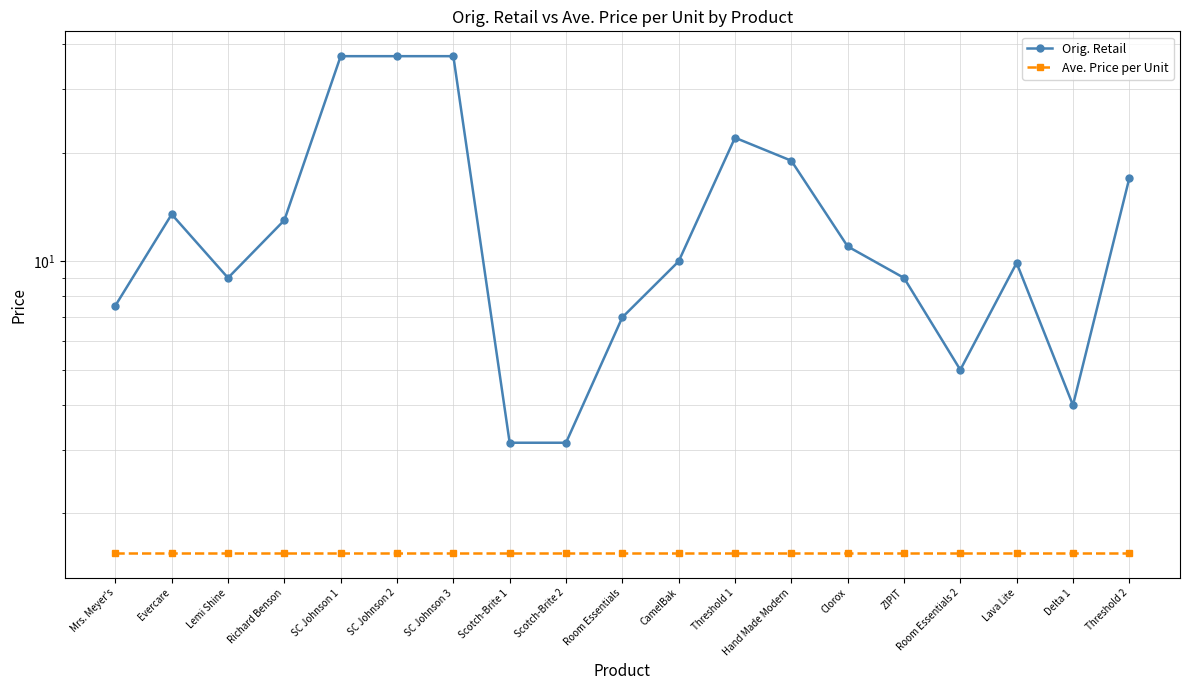

Between Room Essentials 2 and Hand Made Modern, which is larger?

Hand Made Modern